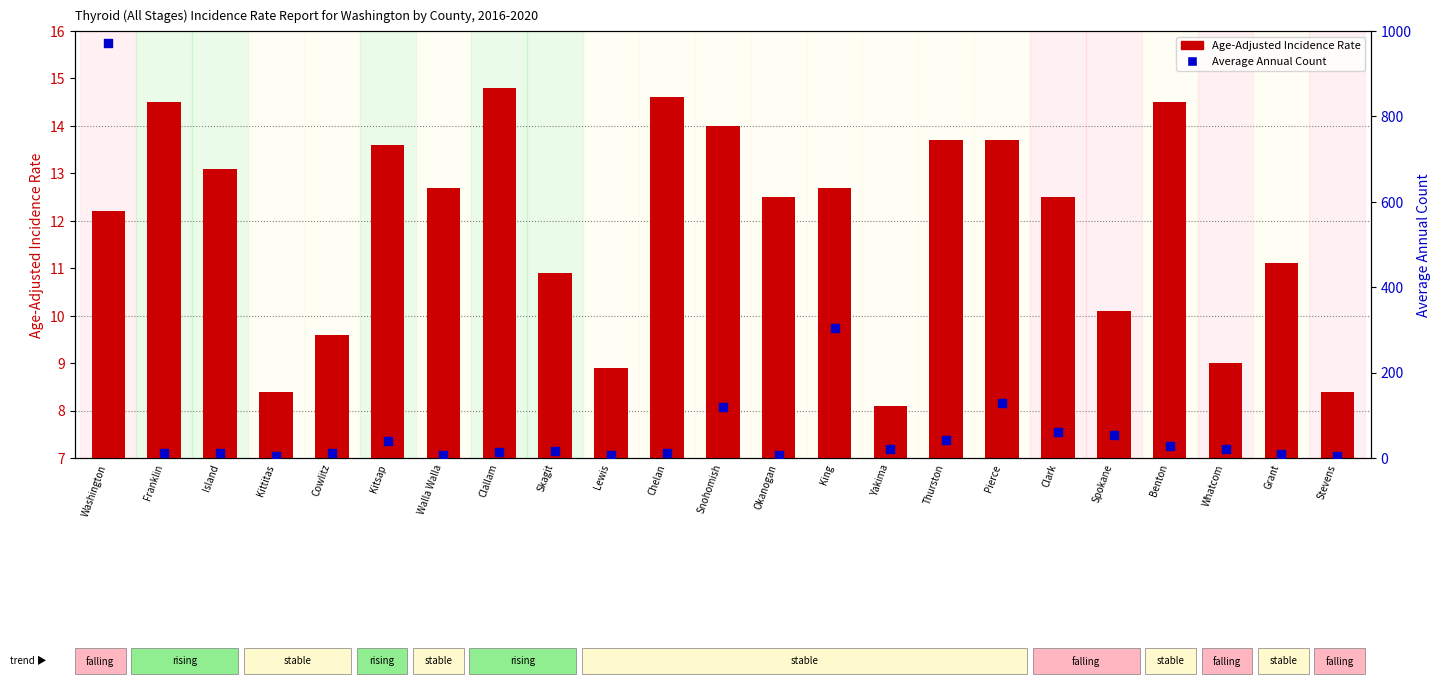

Which series has the largest Y range (max minus min)?

Average Annual Count